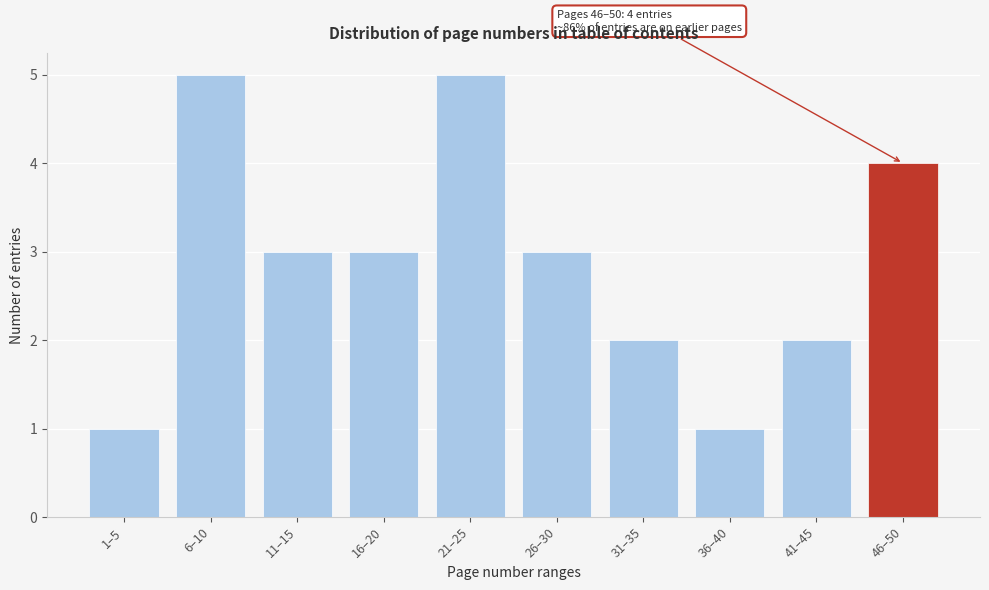

Reading left to right, what are all the values shown in this chart?

1–5=1	6–10=5	11–15=3	16–20=3	21–25=5	26–30=3	31–35=2	36–40=1	41–45=2	46–50=4